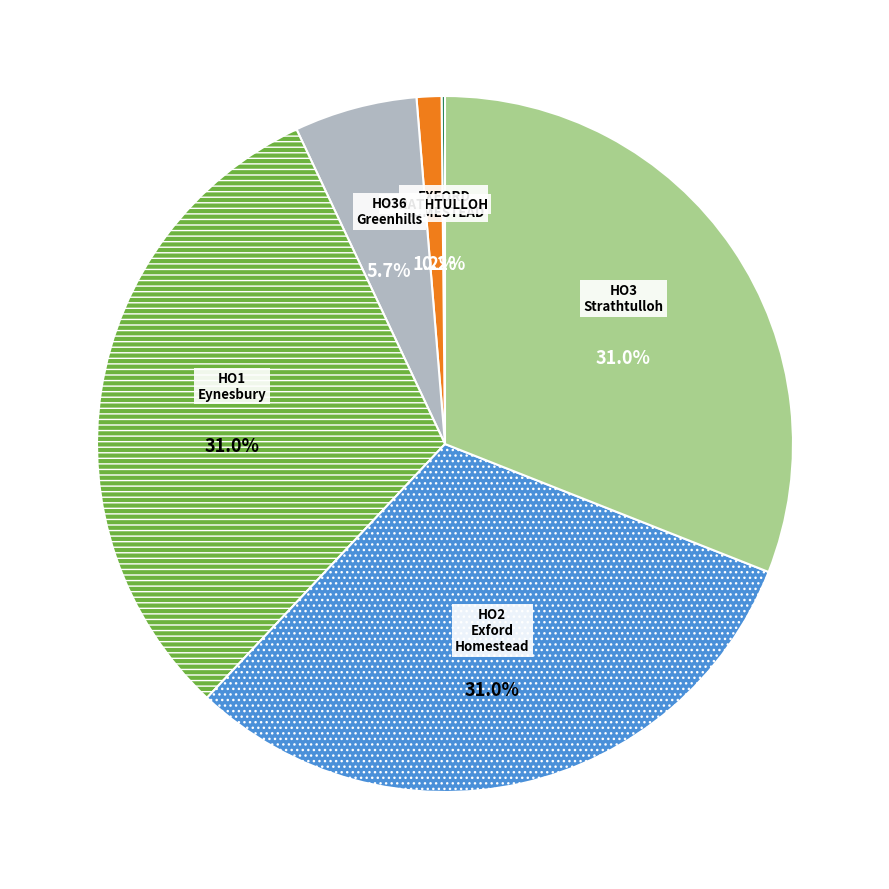

Is there any slice that represents more than half of the pie?

No